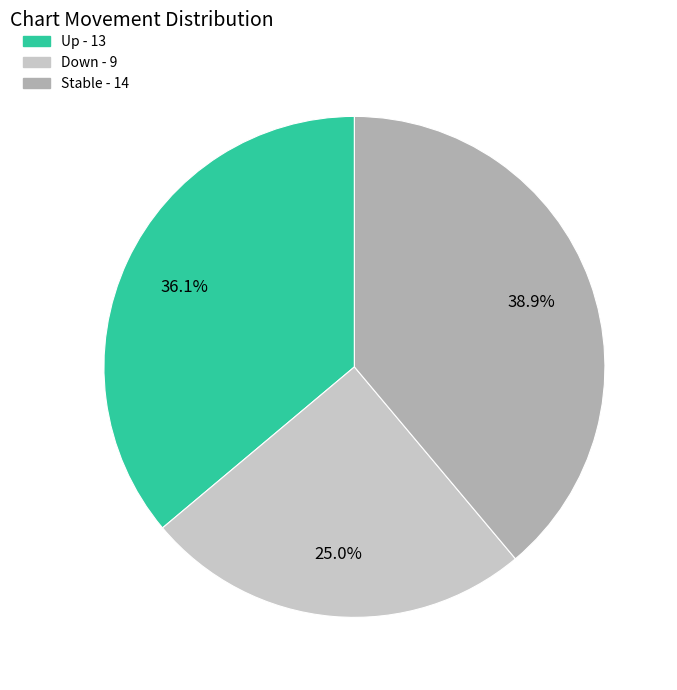

Is there a majority slice in this chart?

No